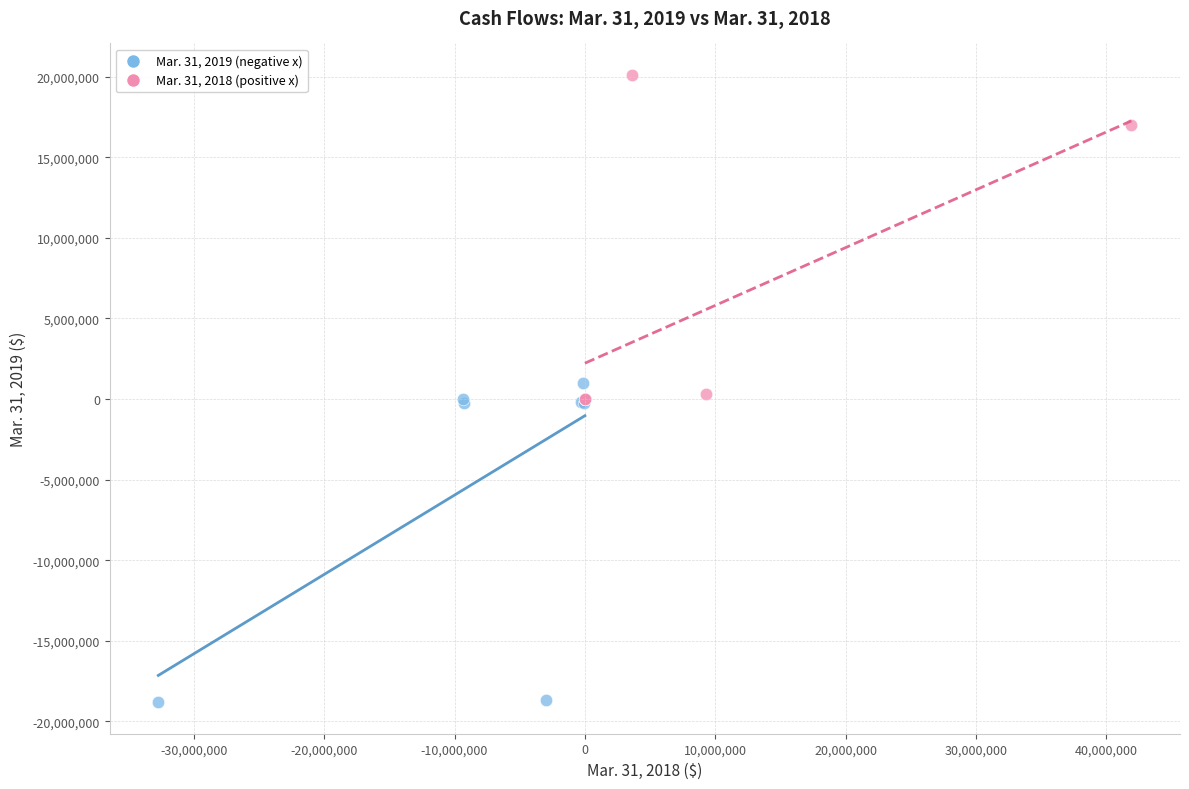

What are all the series names shown in the legend?

Mar. 31, 2019 (negative x), Mar. 31, 2018 (positive x)